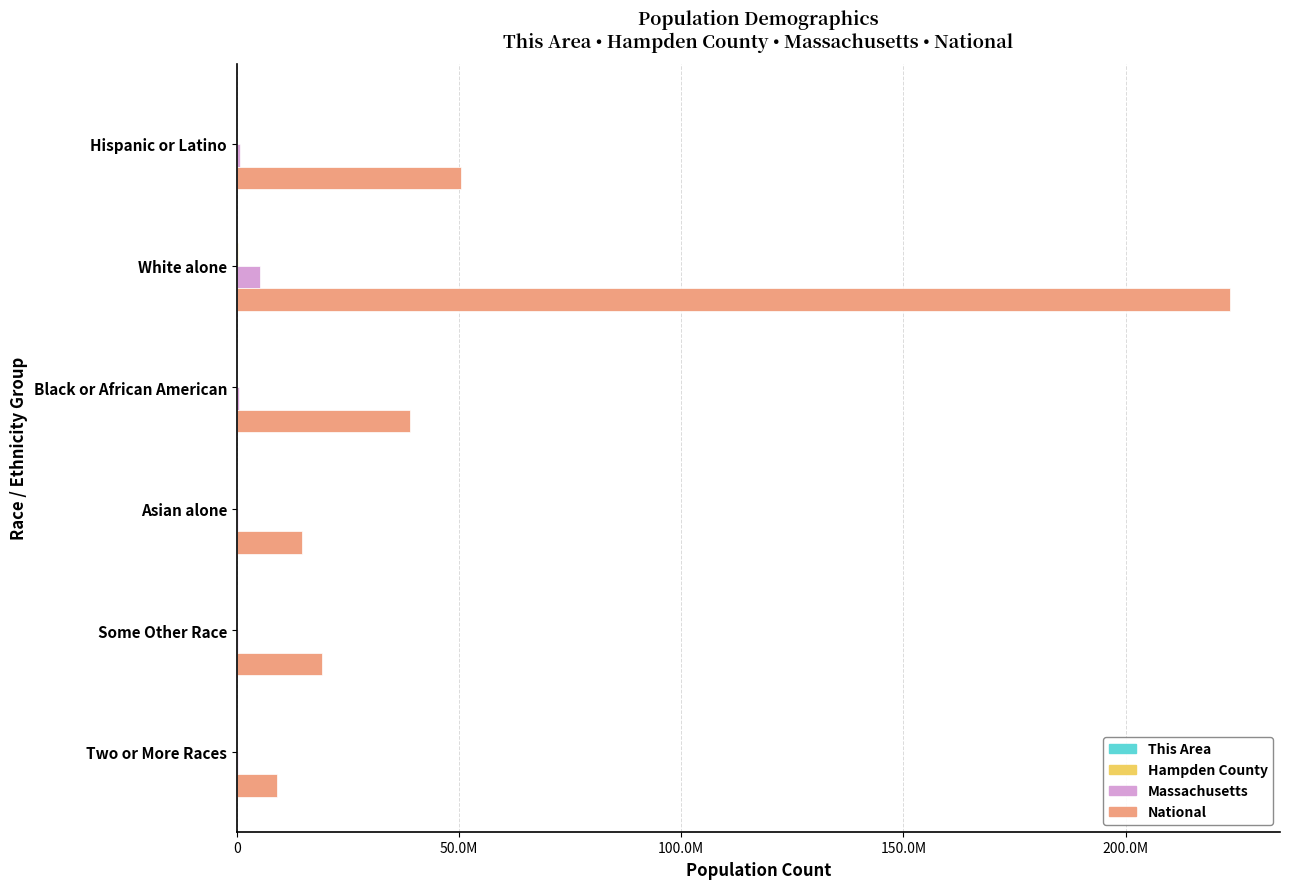

At how many categories does at least one series exceed 104126001?

1